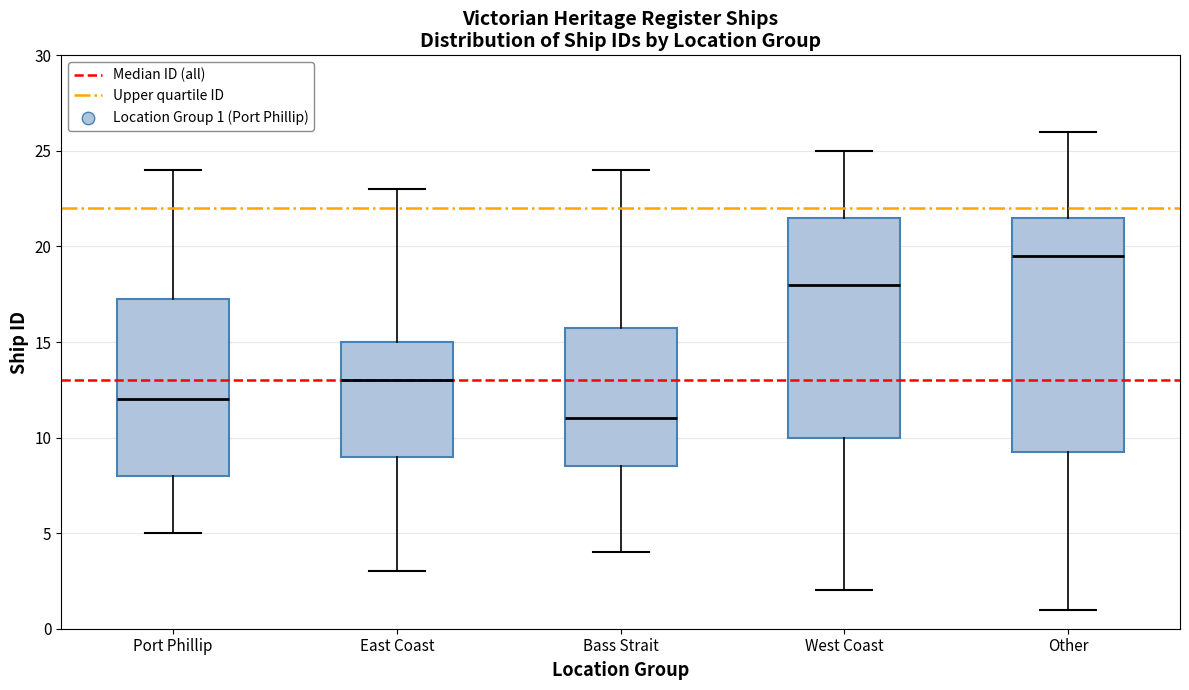

Where is the lower edge of the box for Port Phillip on the y-axis? The values are not printed on the chart, so give them approximately, as read against the axis.

8.0